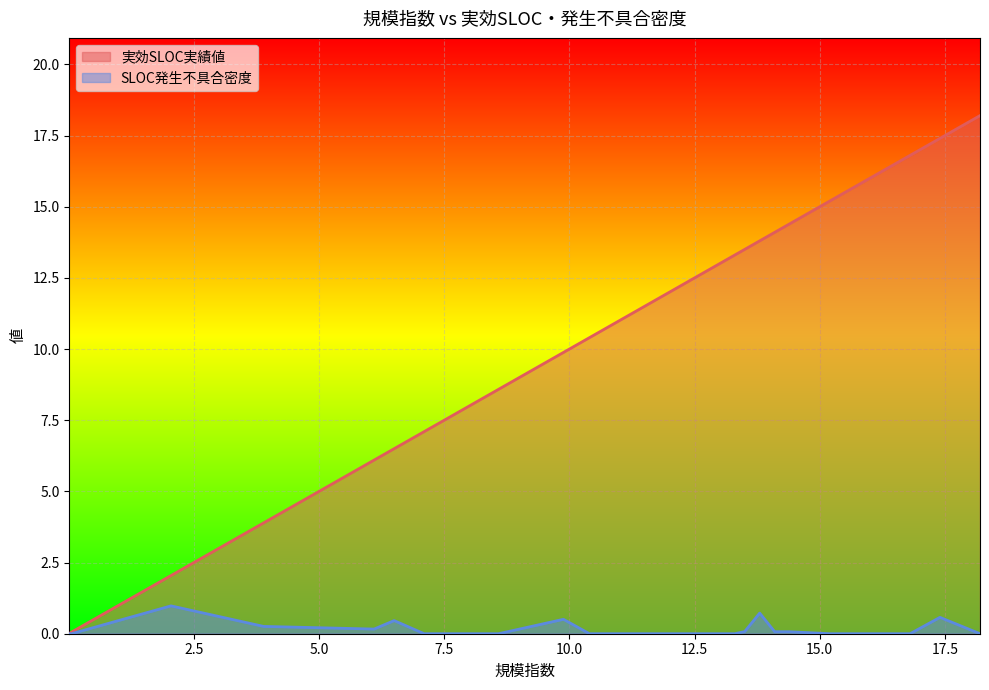

Between 0.058 and 18.2, which series saw the biggest shift?

実効SLOC実績値